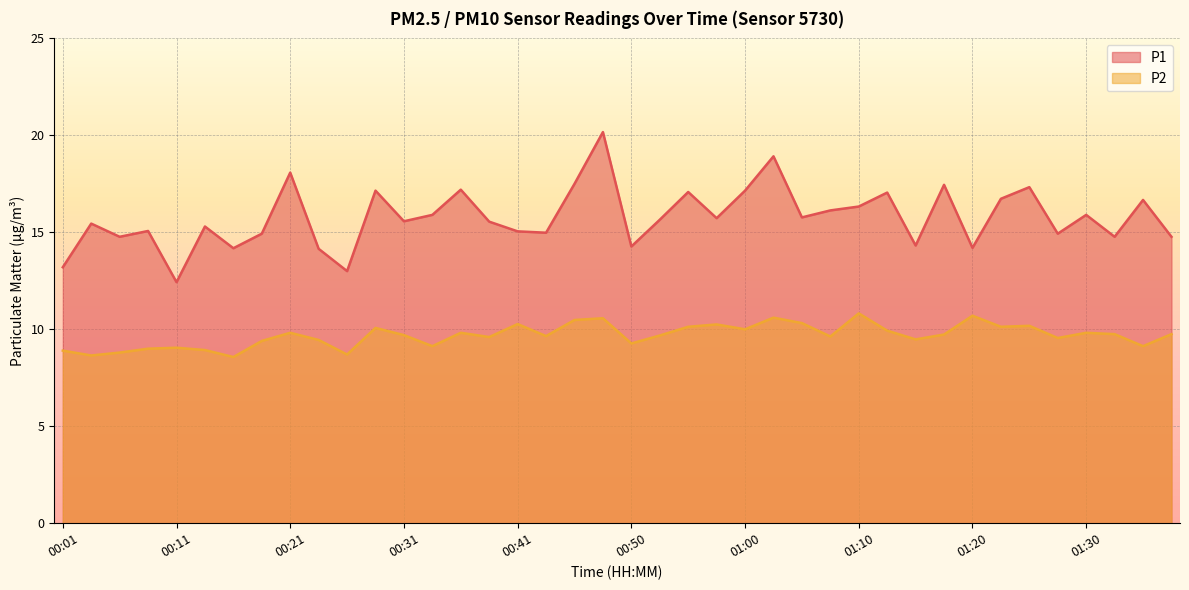

What is the sum of the P2 values at 00:11 and 00:50?

18.3